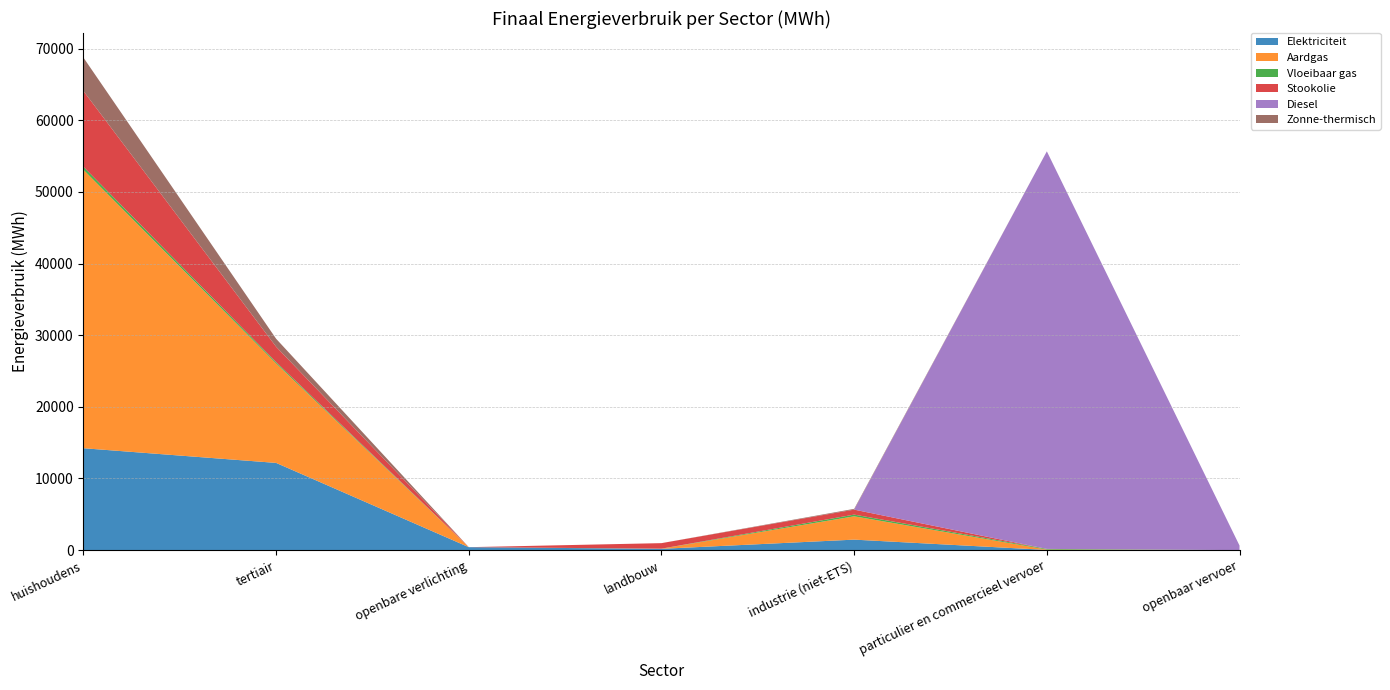

Reading left to right, list all the values displayed in this chart.

Elektriciteit: 14223.6	12174.2	415.5	184.6	1467.2	31.0	6.7
Aardgas: 38851.3	13874.5	0.0	19.3	3254.0	51.6	0.0
Vloeibaar gas: 417.4	193.0	0.0	5.4	238.9	90.5	0.0
Stookolie: 10574.4	2138.2	0.0	769.2	694.4	0.0	0.0
Diesel: 0.0	0.0	0.0	0.0	0.0	55479.4	634.1
Zonne-thermisch: 4661.0	1115.8	0.0	0.0	107.5	0.0	0.0